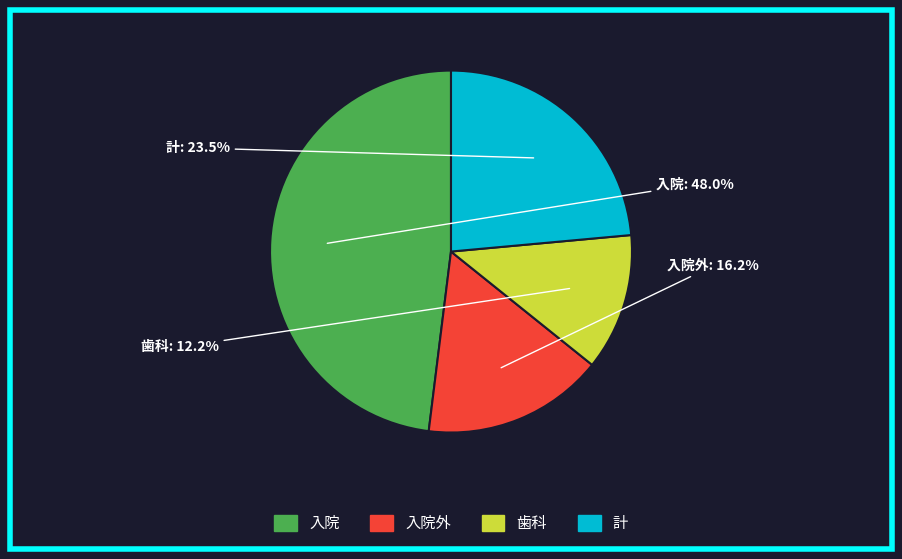

How many slices are in this pie chart?

4